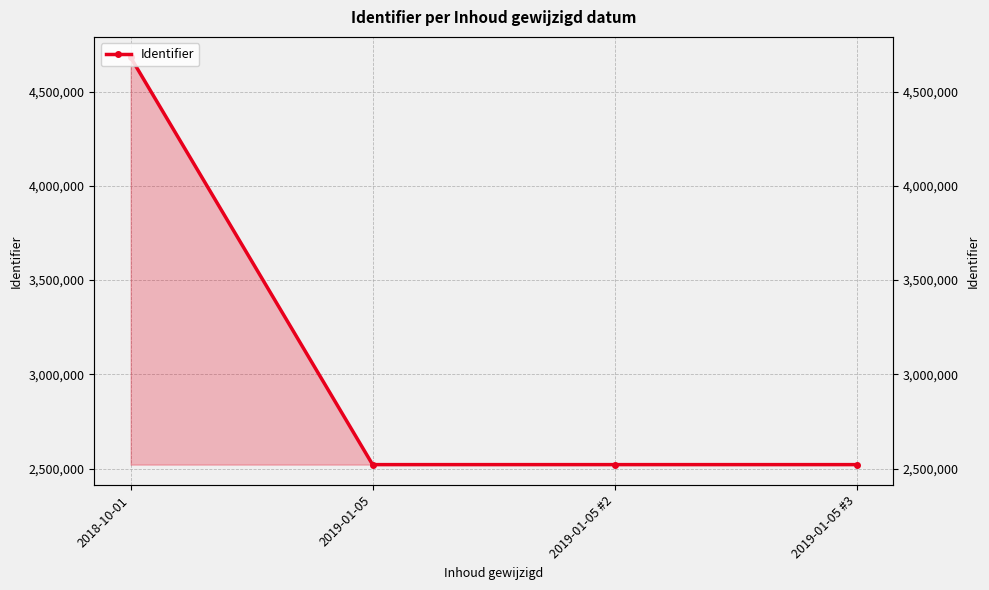

Reading left to right, list all the values displayed in this chart.

2018-10-01=4681668	2019-01-05=2520793	2019-01-05 #2=2520798	2019-01-05 #3=2520801